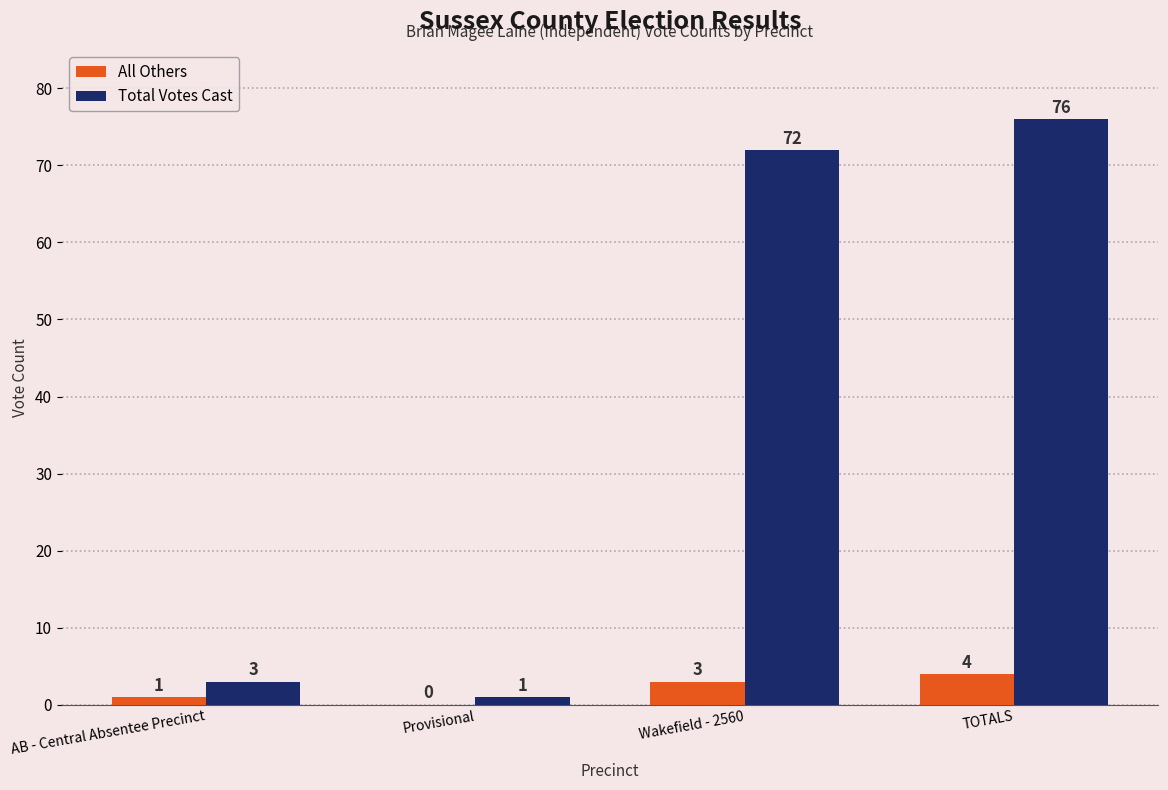

Read the All Others value at Wakefield - 2560.

3